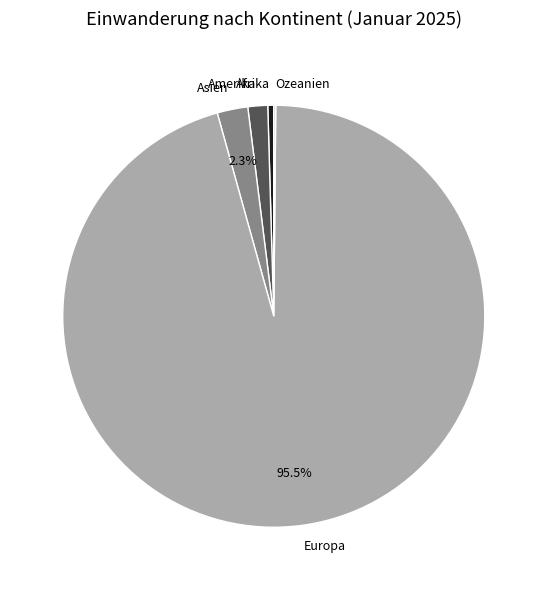

Between Europa and Amerika, which is larger?

Europa